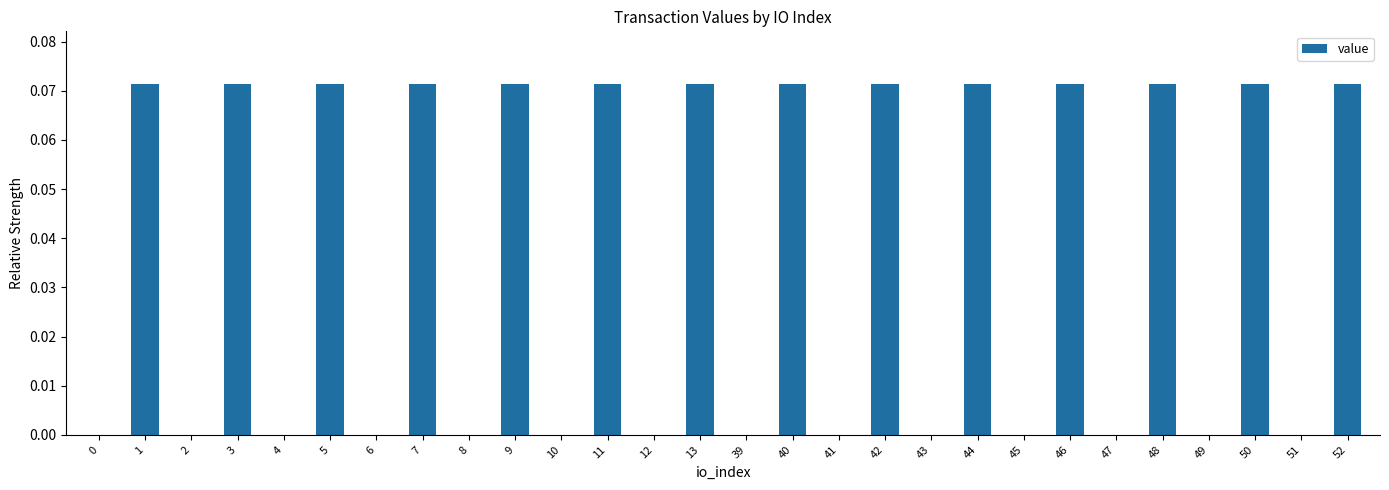

The value at 3 is 0.0. True or false?

False